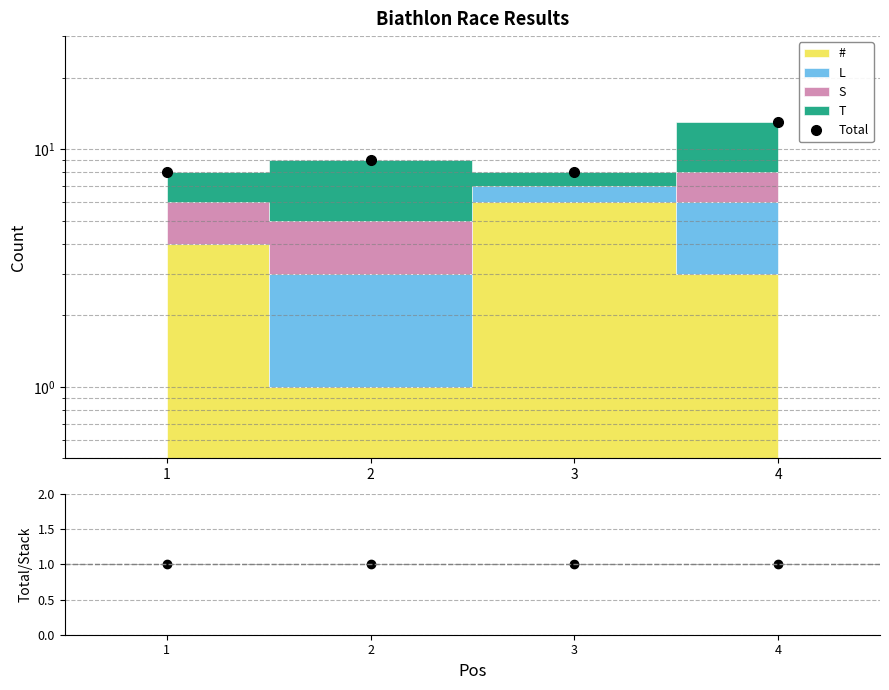

Does the chart display data point markers on the line(s)?

Yes